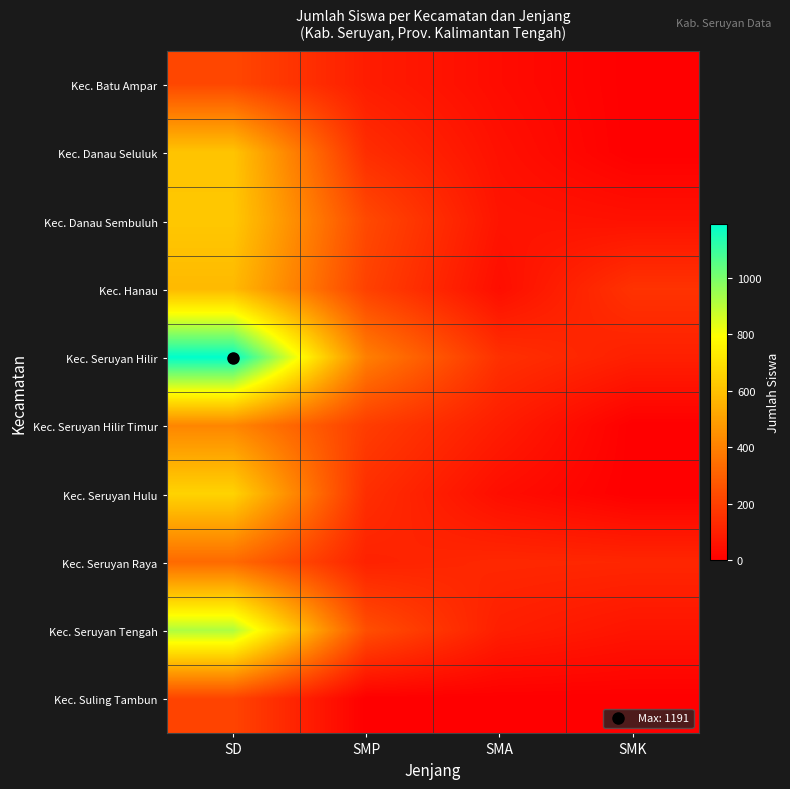

Rank the series by their maximum value, from highest to lowest.

Kec. Seruyan Hilir, Kec. Seruyan Tengah, Kec. Seruyan Hulu, Kec. Danau Sembuluh, Kec. Danau Seluluk, Kec. Hanau, Kec. Seruyan Hilir Timur, Kec. Seruyan Raya, Kec. Batu Ampar, Kec. Suling Tambun